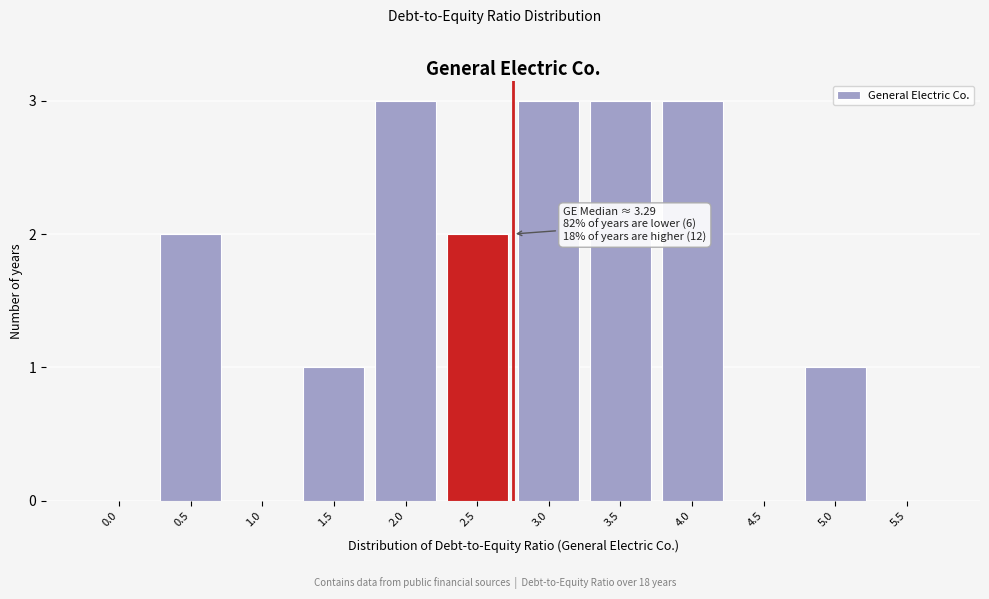

Reading right to left, list all the values displayed in this chart.

5.5=0	5.0=1	4.5=0	4.0=3	3.5=3	3.0=3	2.5=2	2.0=3	1.5=1	1.0=0	0.5=2	0.0=0